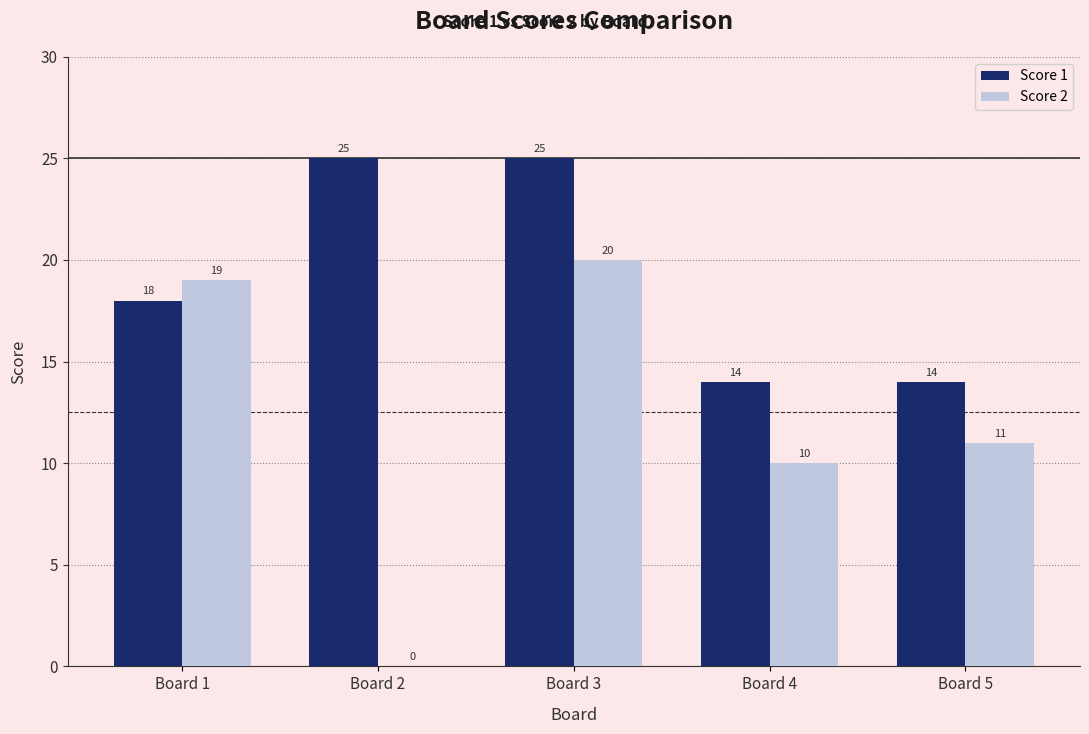

What value does the Score 2 series have at Board 3, to the nearest 5?

20